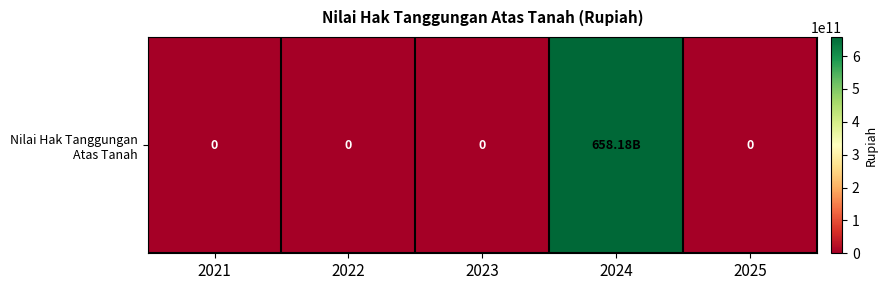

Reading left to right, list all the values displayed in this chart.

2021=0	2022=0	2023=0	2024=658176347570	2025=0